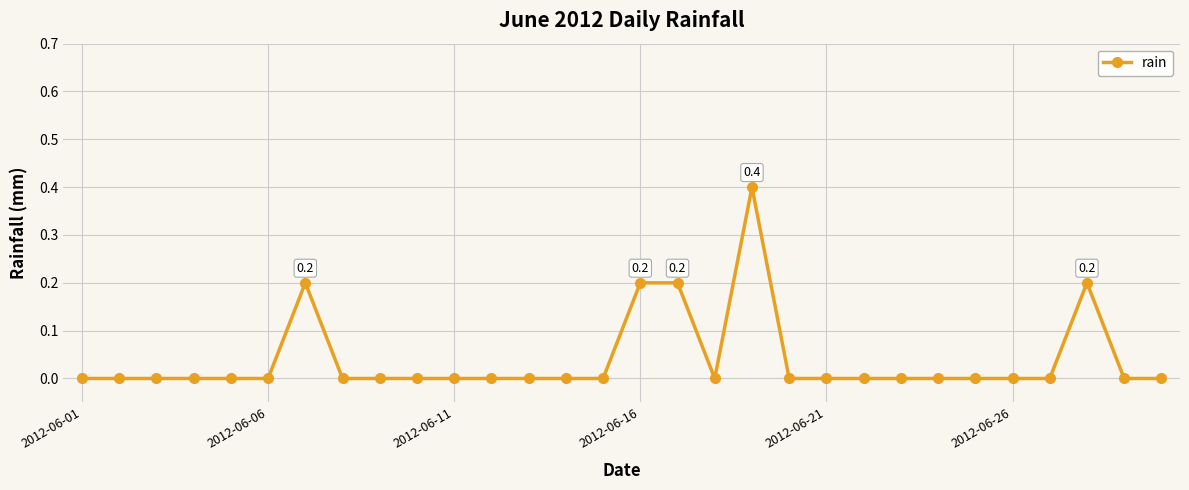

What is the value of the 7th point from the left?

0.2